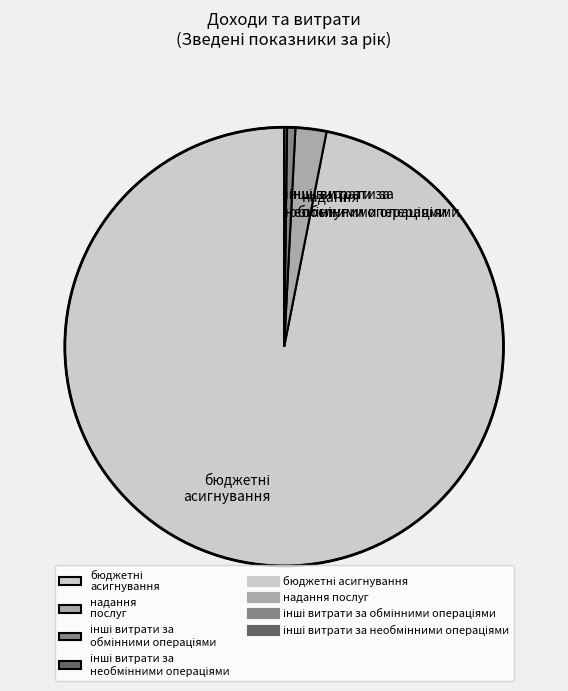

Is there any slice that represents more than half of the pie?

Yes